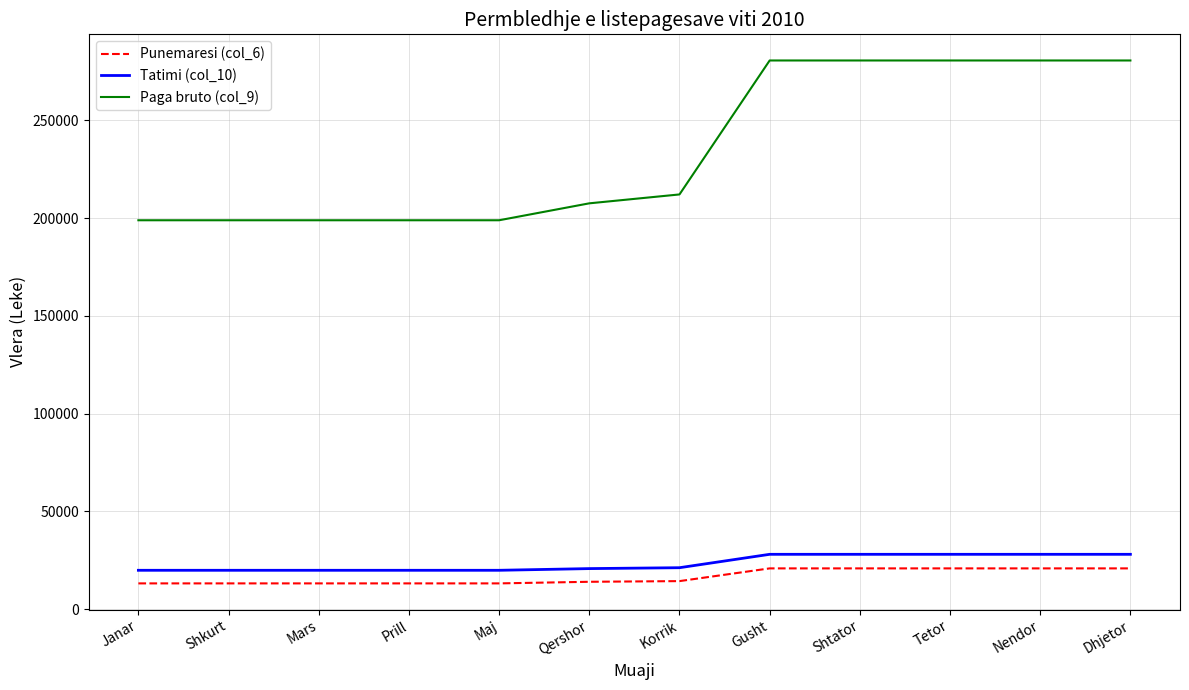

True or false: Paga bruto (col_9) and Tatimi (col_10) intersect in this chart.

False